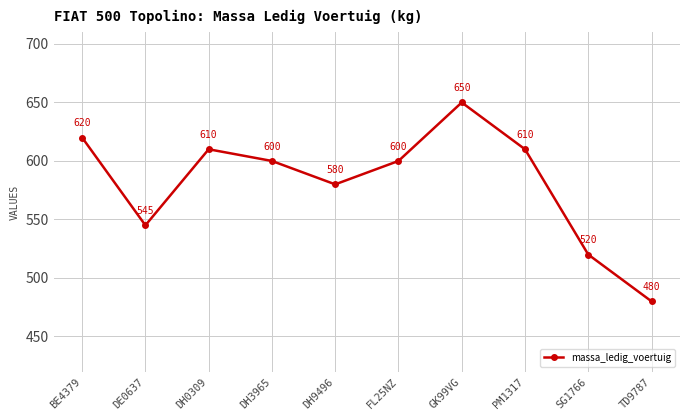

Reading right to left, list all the values displayed in this chart.

TD9787=480	SG1766=520	PM1317=610	GK99VG=650	FL25NZ=600	DH9496=580	DH3965=600	DH0309=610	DE0637=545	BE4379=620